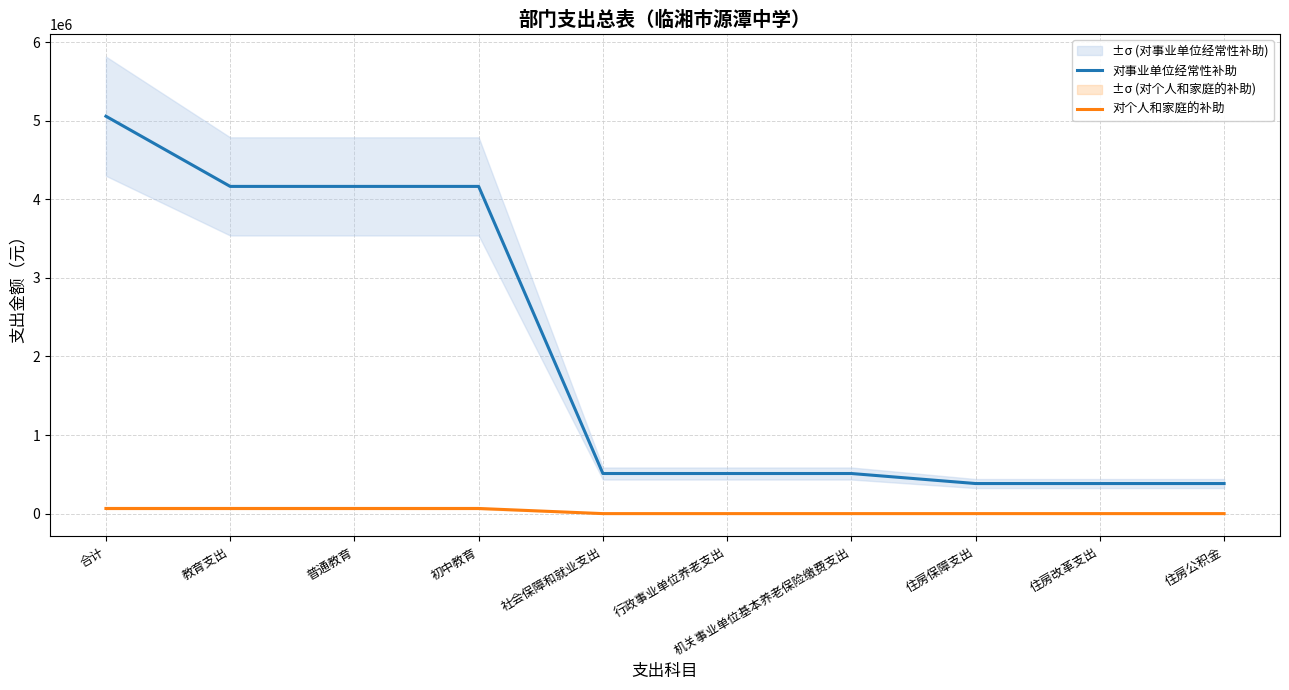

True or false: 对事业单位经常性补助 and 对个人和家庭的补助 intersect in this chart.

False